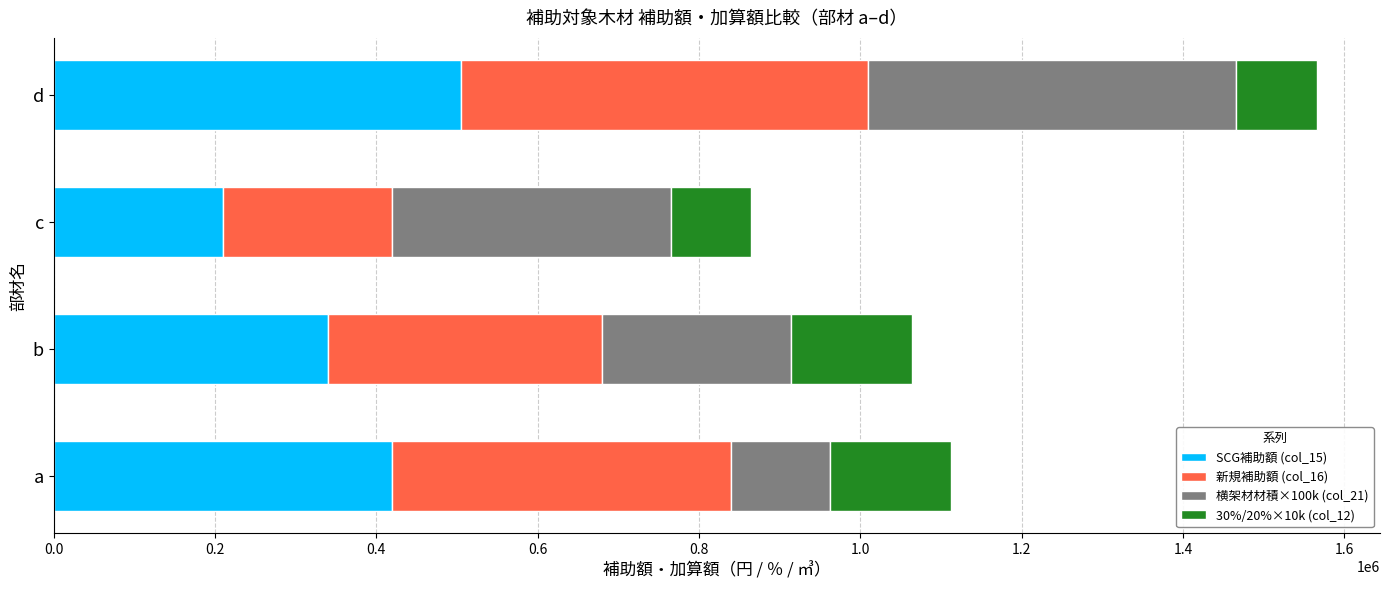

The value of SCG補助額 (col_15) at c is 302364. True or false?

False